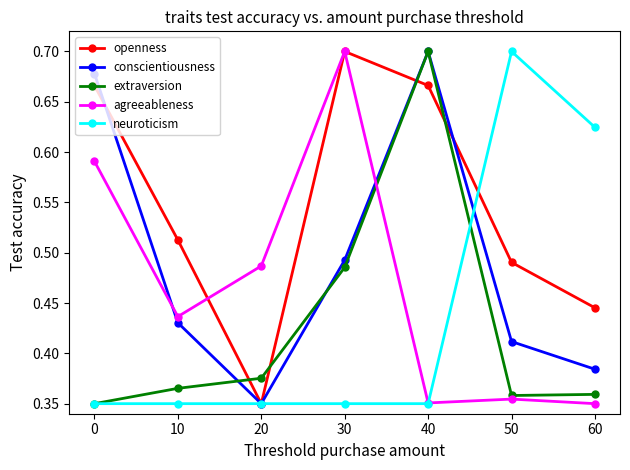

How many interior local valleys does the conscientiousness series have?

1